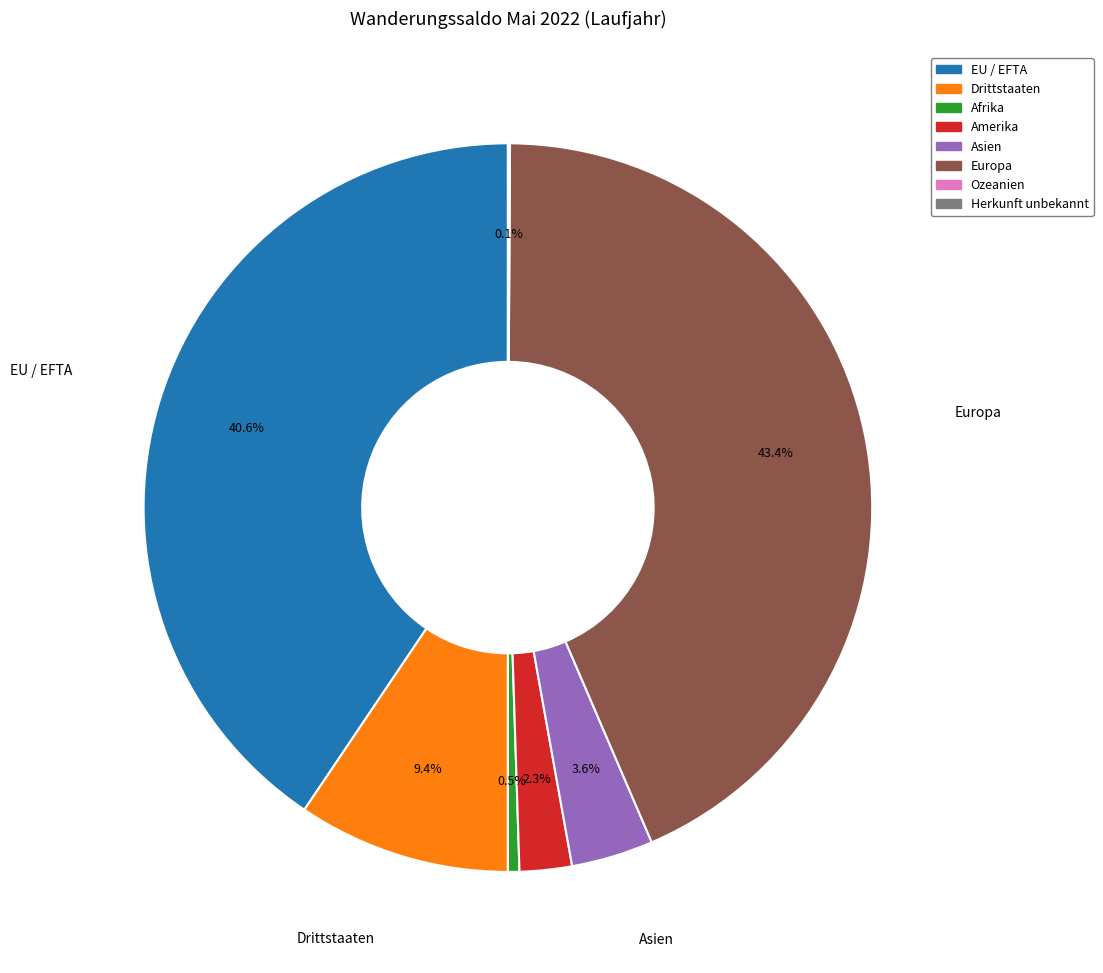

How much of the chart is everything except Asien?

96.4%